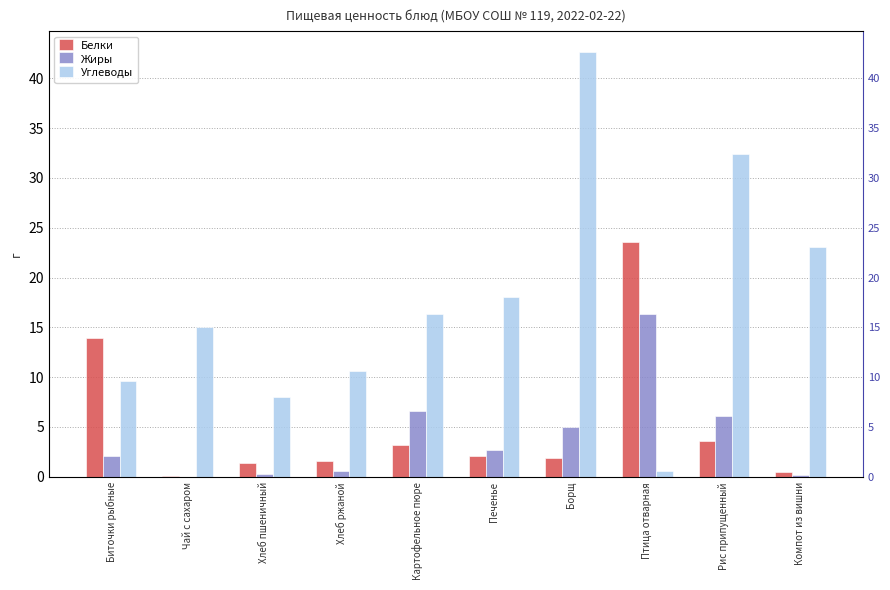

What position from the right is Рис припущенный?

2